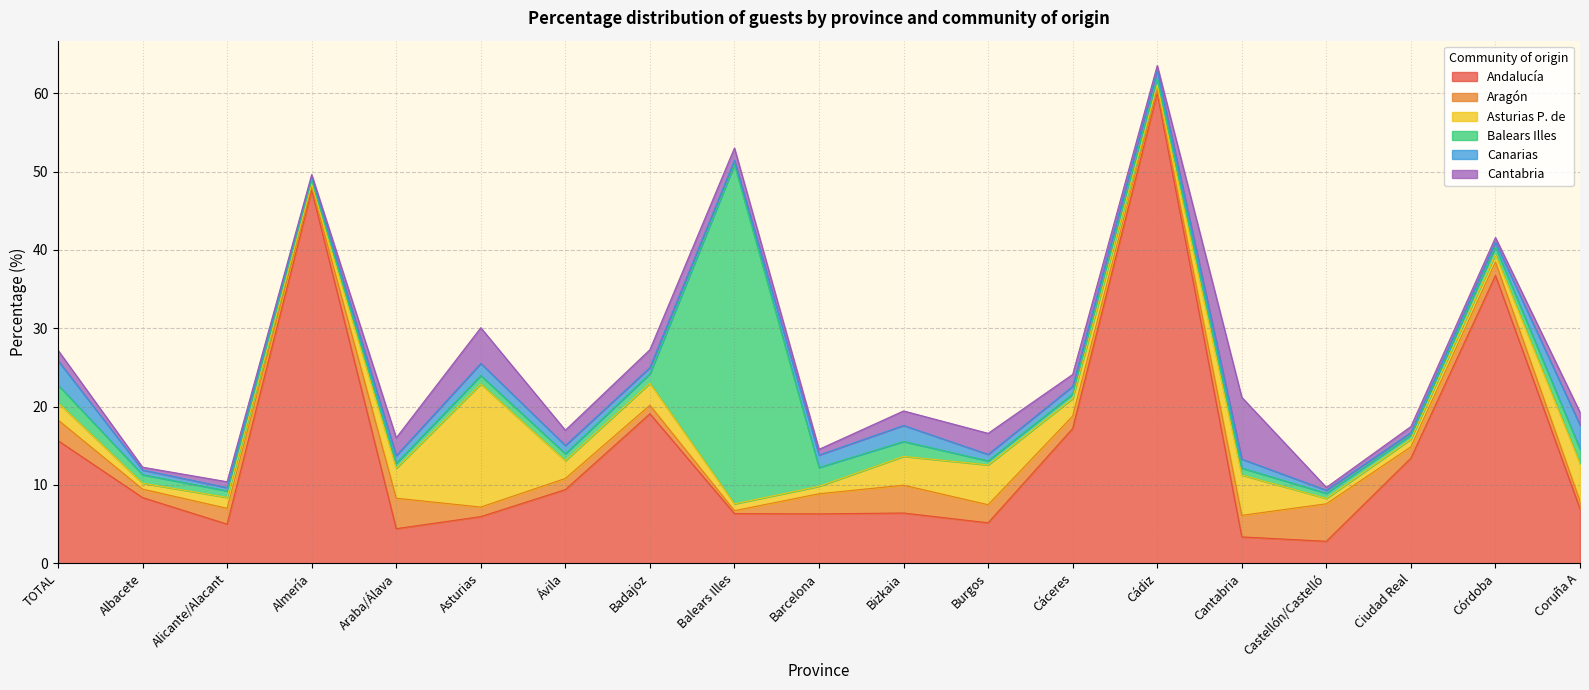

At which label is Asturias P. de closest to 8?

Cantabria